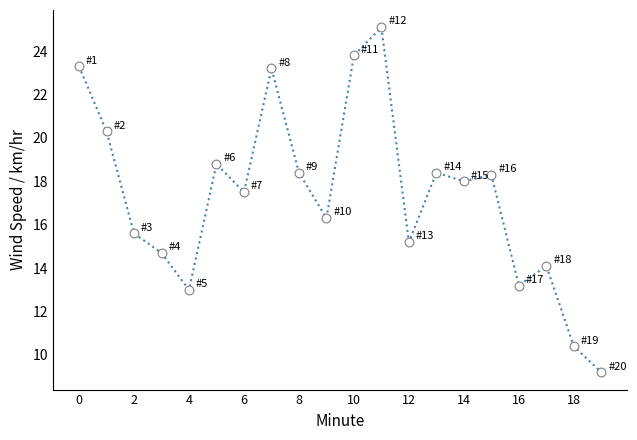

What is the difference between the maximum and minimum values?

15.9